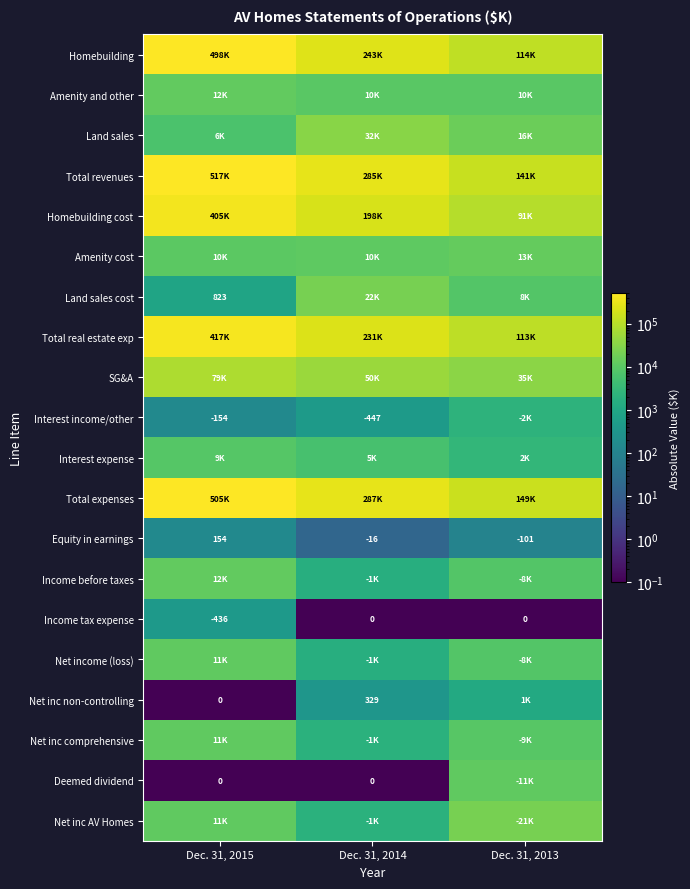

The value of Income tax expense at Dec. 31, 2015 is -147. True or false?

False